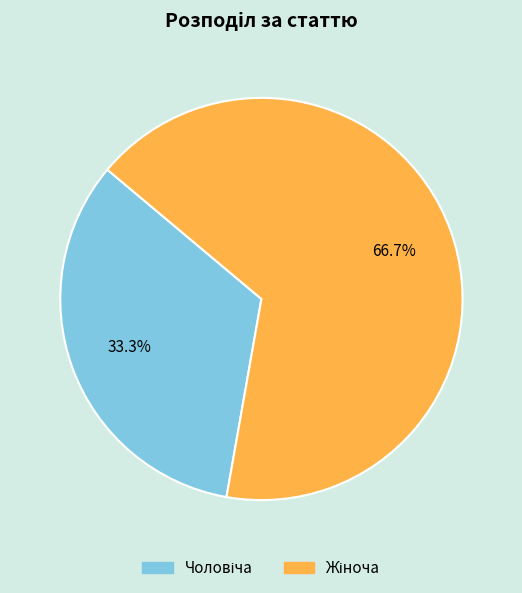

How many segments does this pie chart have?

2